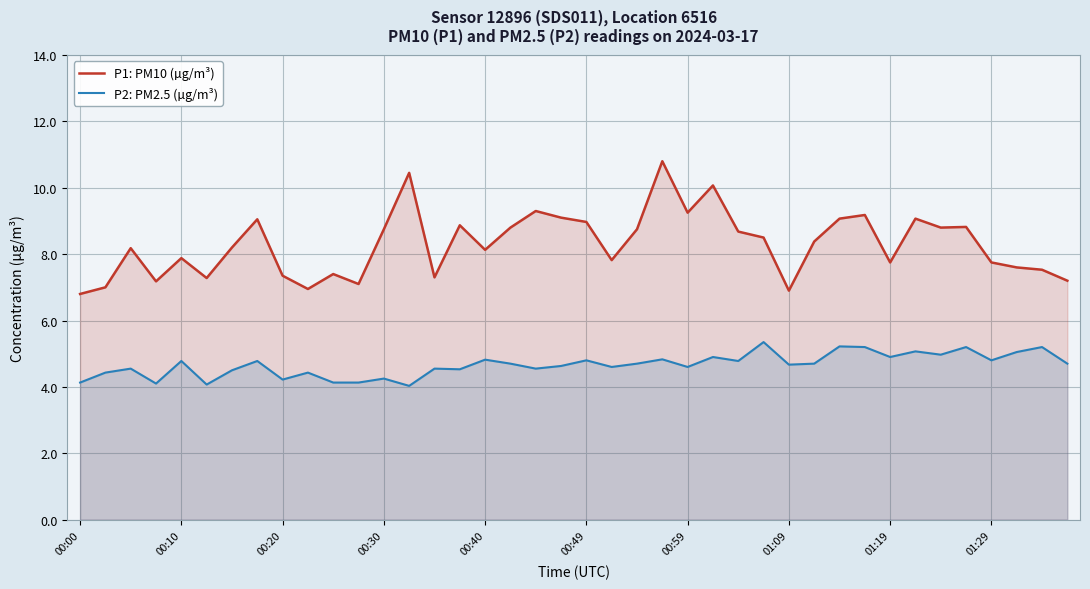

What is the approximate value of P2: PM2.5 (µg/m³) at 37?

5.0